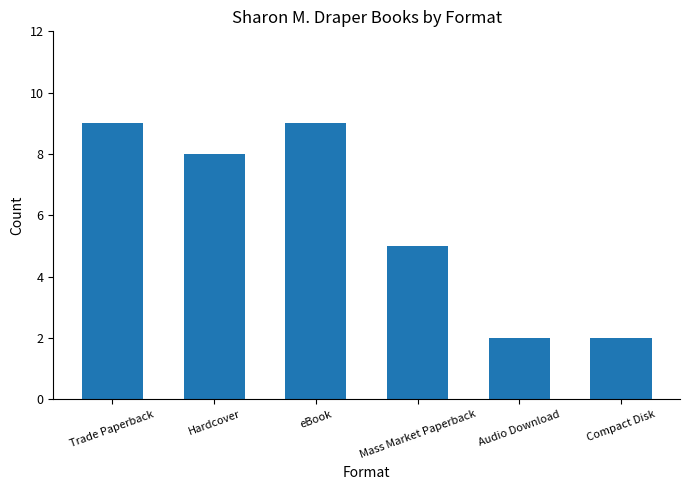

What is the label of the 2nd bar from the left?

Hardcover